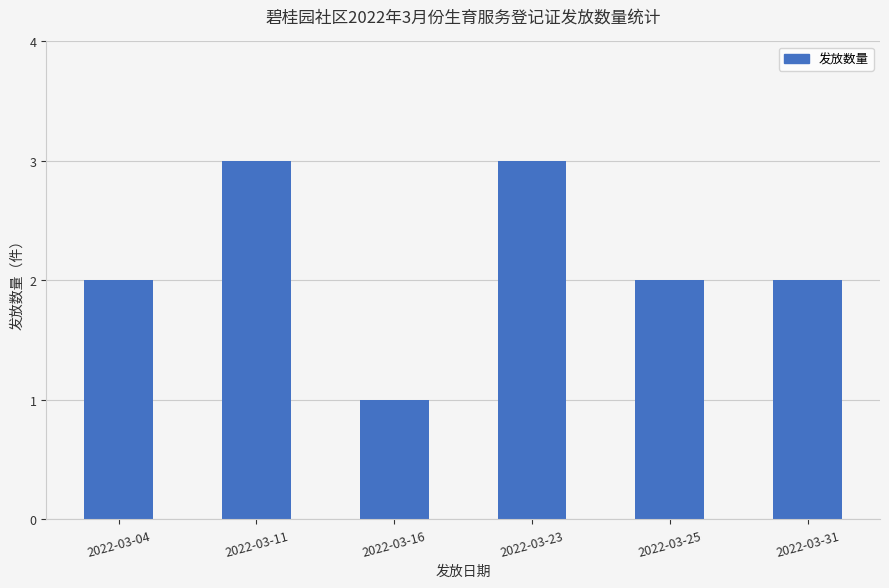

Approximately how many times larger is the value at 2022-03-31 compared to 2022-03-23?

0.7